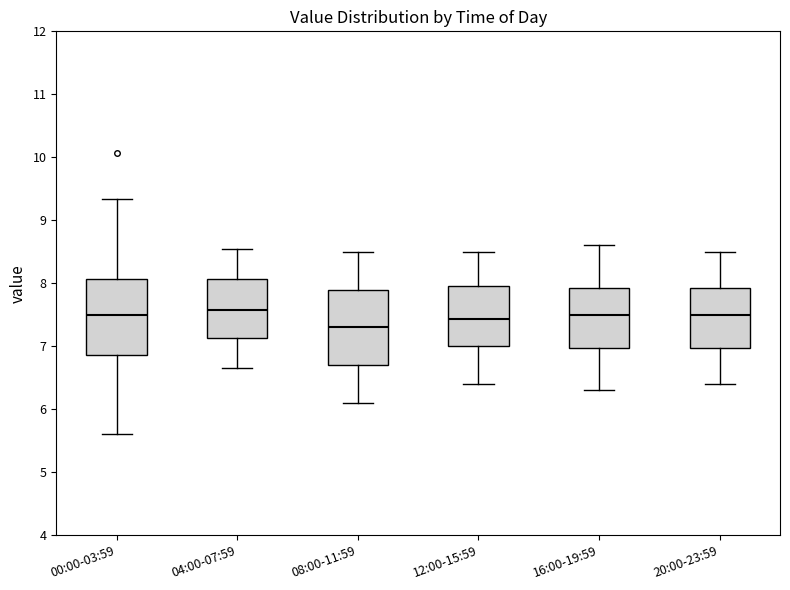

Where is the upper edge of the box for 12:00-15:59 on the y-axis? The values are not printed on the chart, so give them approximately, as read against the axis.

8.0